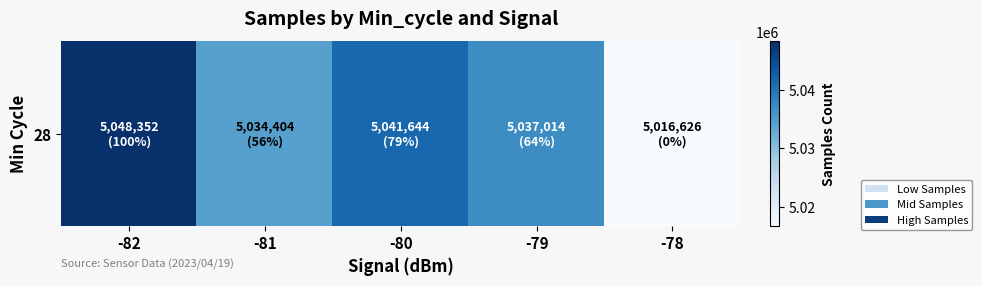

What is the smallest value displayed?

5016626